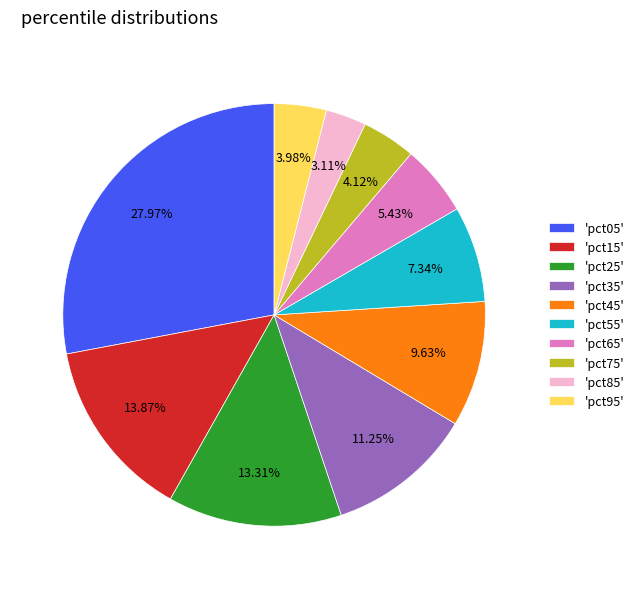

To the nearest percent, what is the average slice percentage?

10%